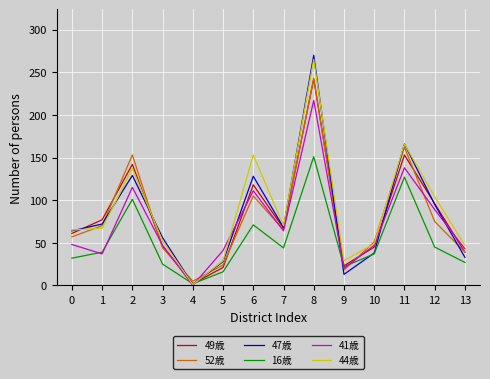

At which category is the sum across all series the highest?

8